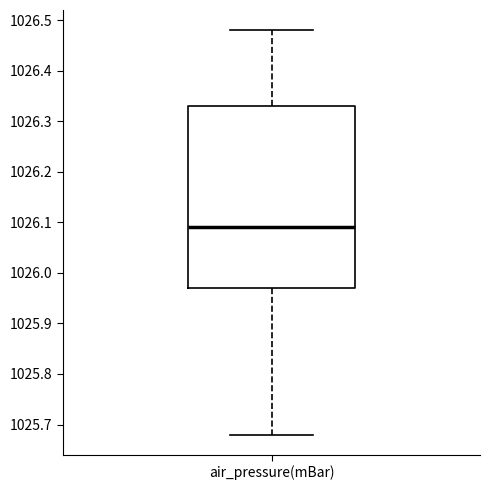

Where does the median line of the box for air_pressure(mBar) sit on the y-axis? The values are not printed on the chart, so give them approximately, as read against the axis.

1026.09